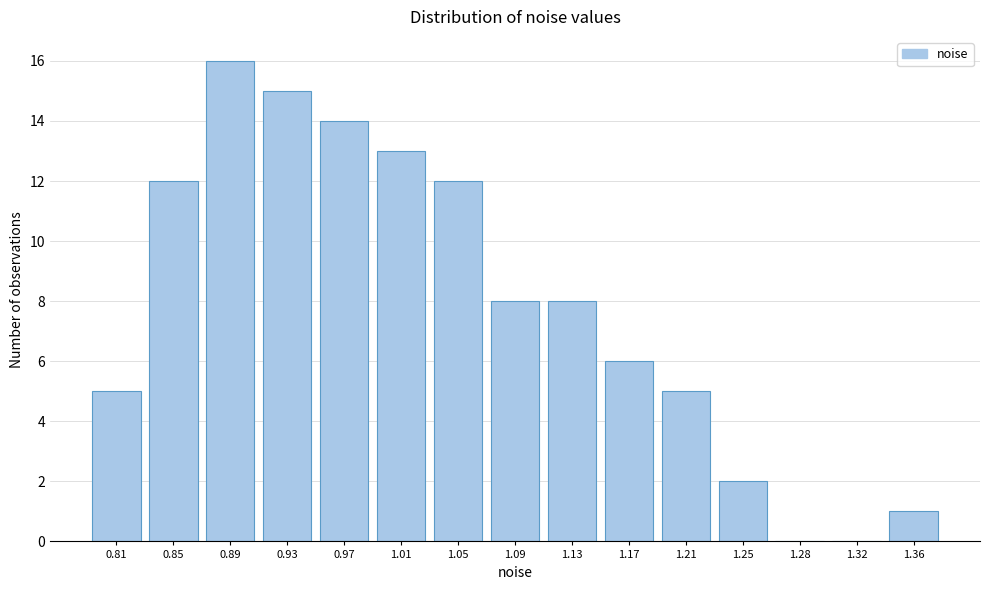

Reading right to left, what are all the values shown in this chart?

1.36=1	1.32=0	1.28=0	1.25=2	1.21=5	1.17=6	1.13=8	1.09=8	1.05=12	1.01=13	0.97=14	0.93=15	0.89=16	0.85=12	0.81=5